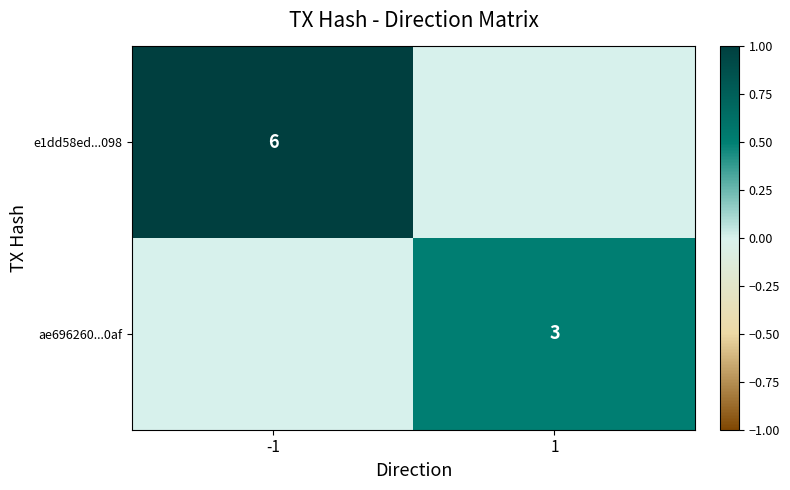

Is it true that ae696260...0af equals 5 at 1?

False